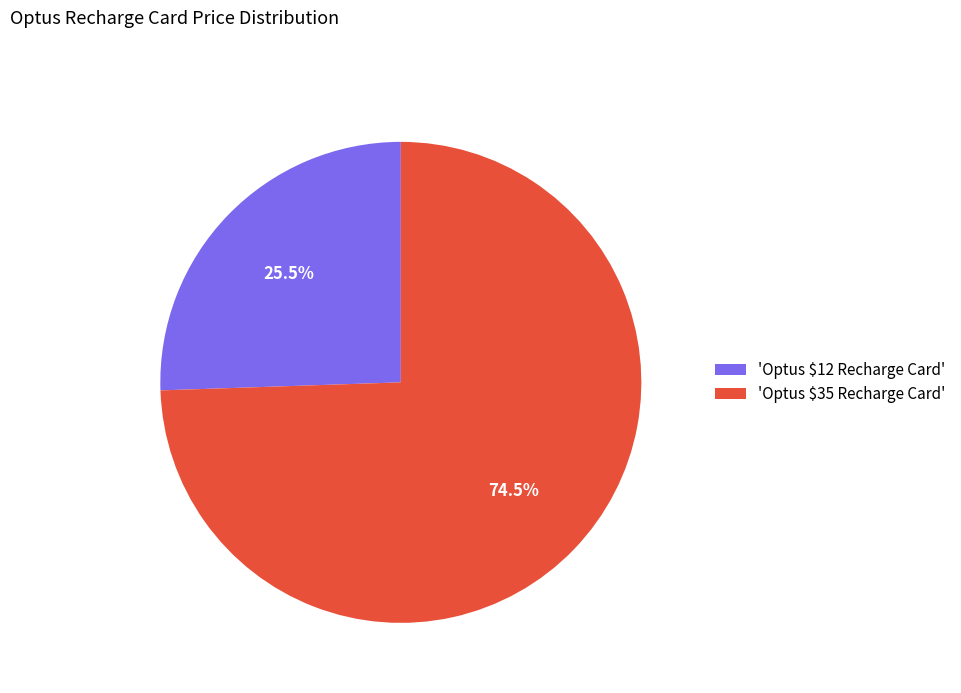

Which slice represents more than half of the pie?

'Optus $35 Recharge Card'